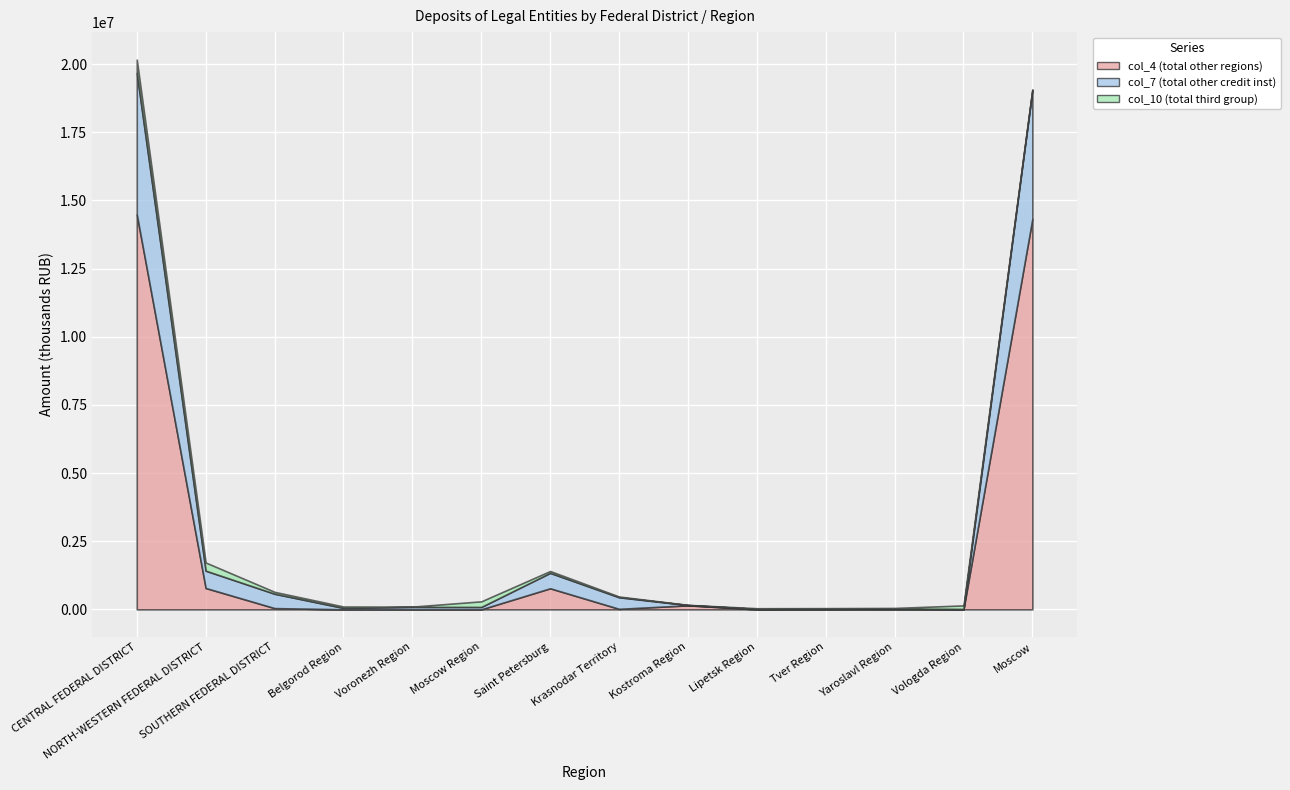

What are all the series names shown in the legend?

col_4 (total other regions), col_7 (total other credit inst), col_10 (total third group)